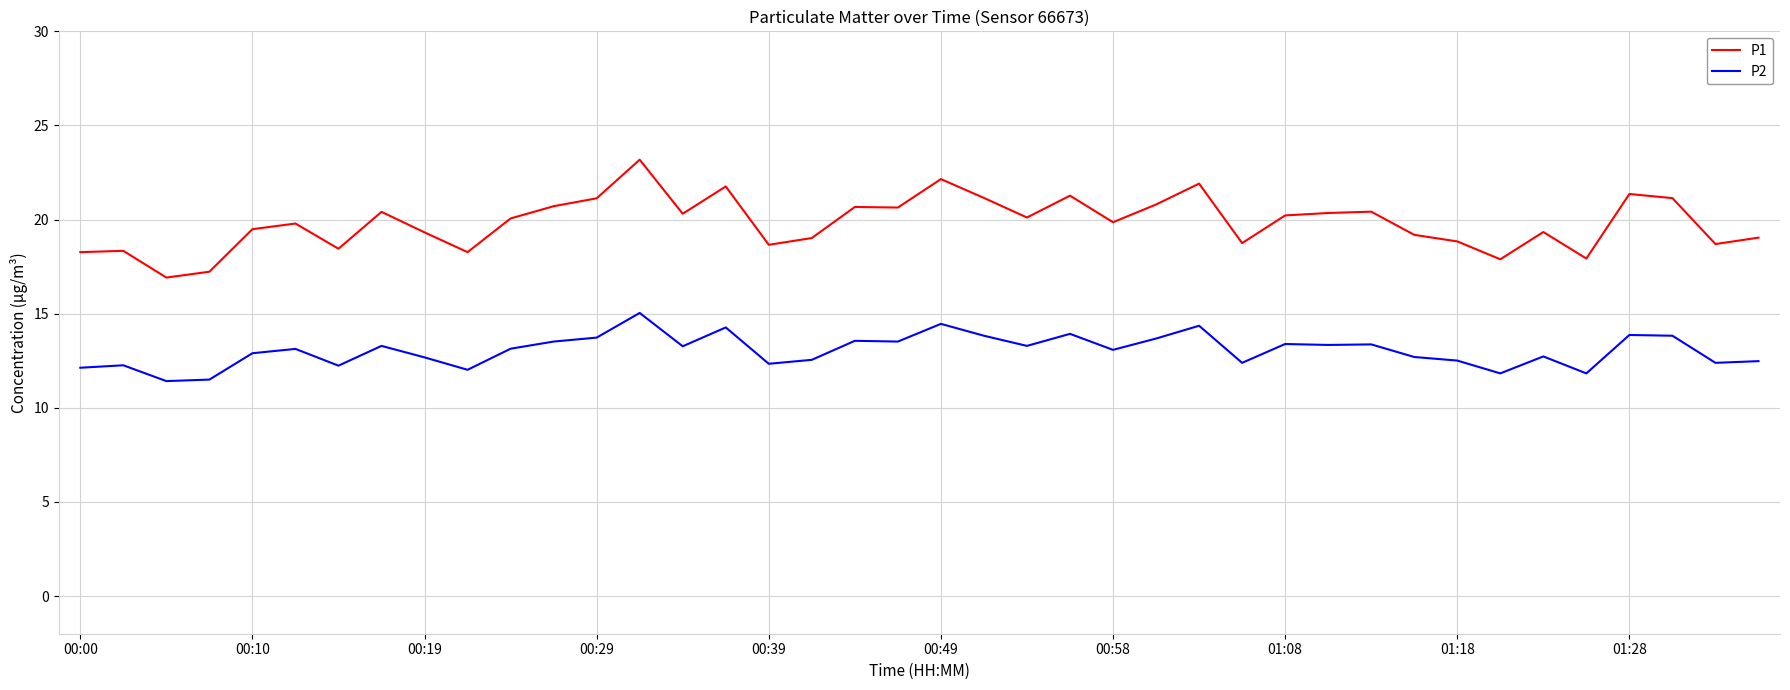

What are all the series names shown in the legend?

P1, P2